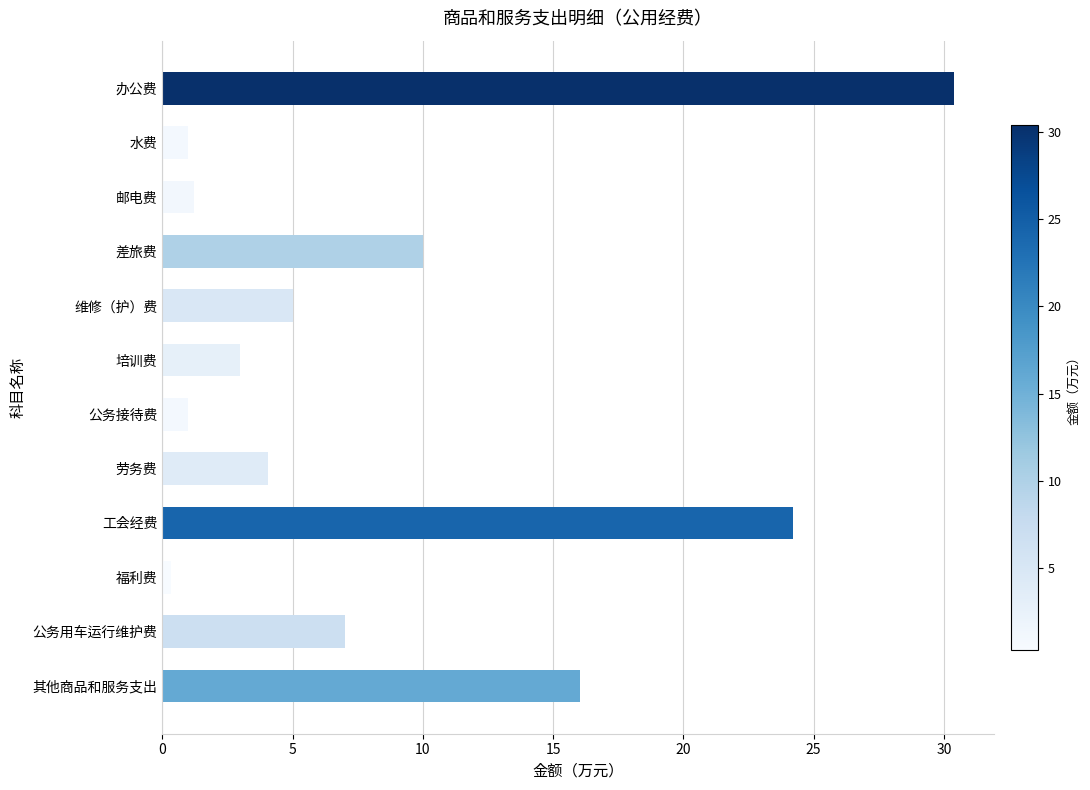

How many data points are less than 5?

6